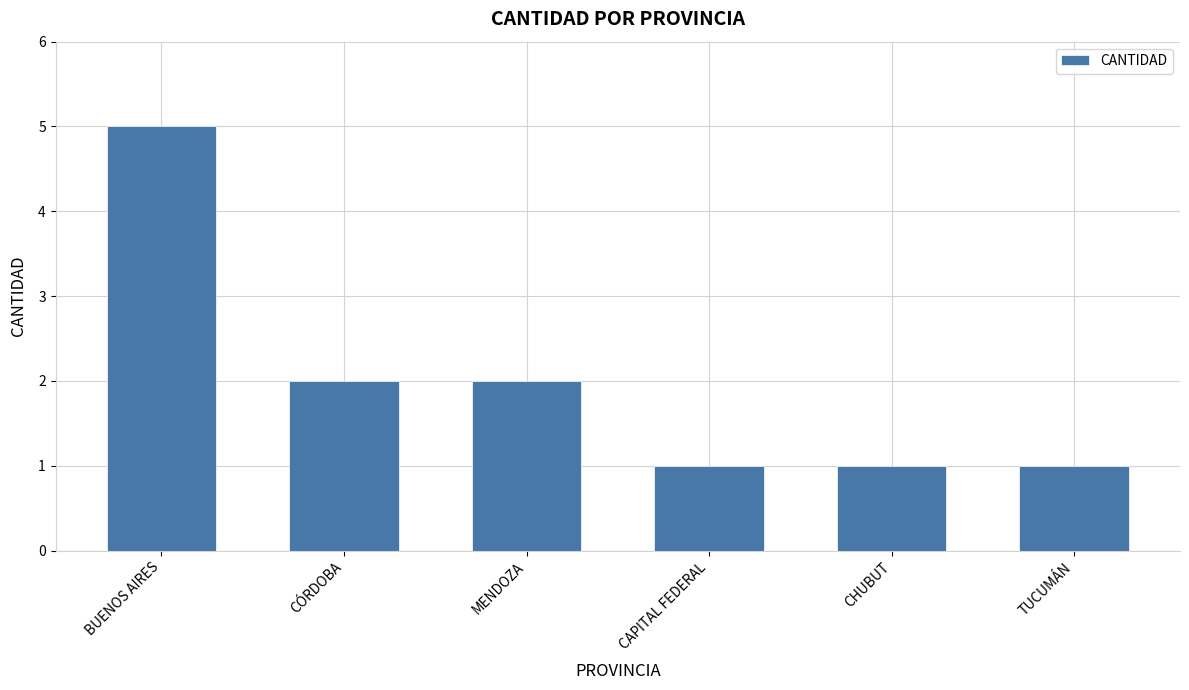

At which category does the chart reach its peak across all series?

BUENOS AIRES